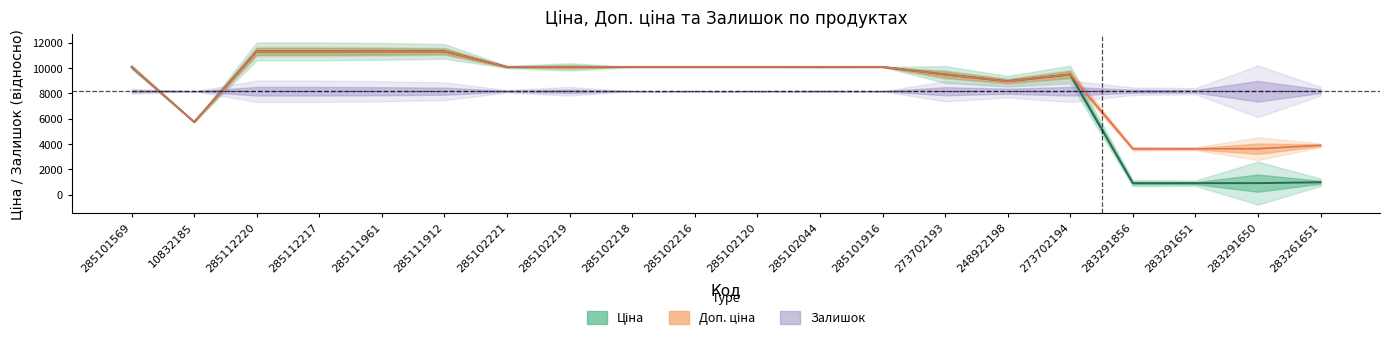

Which category has the lowest value in the Ціна series?

283291856